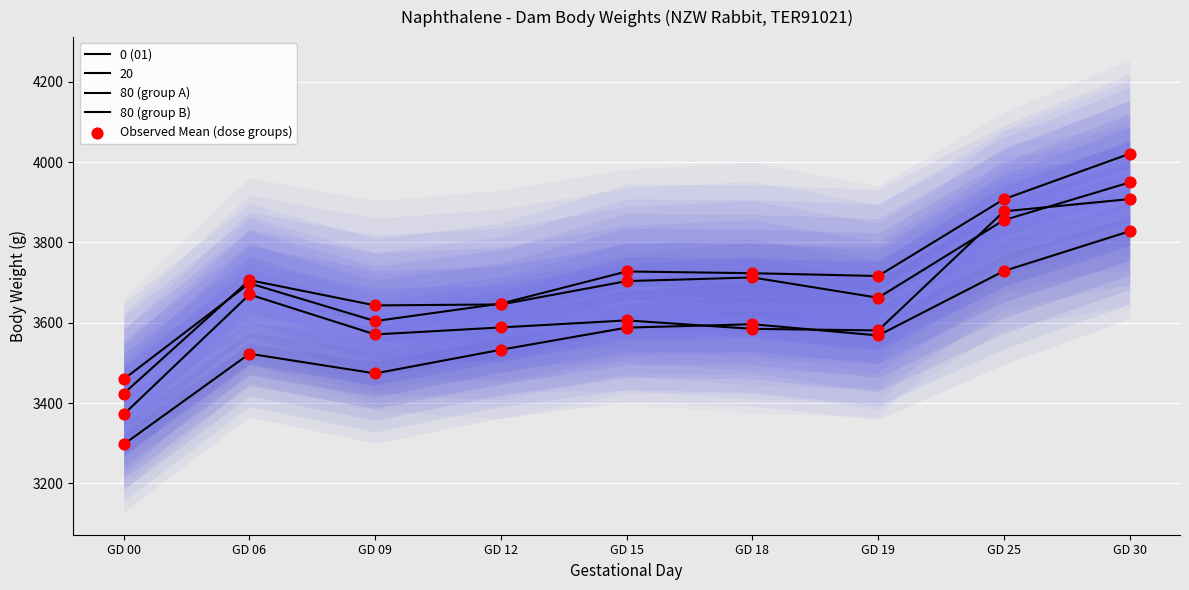

At how many categories does at least one series exceed 3634?

8